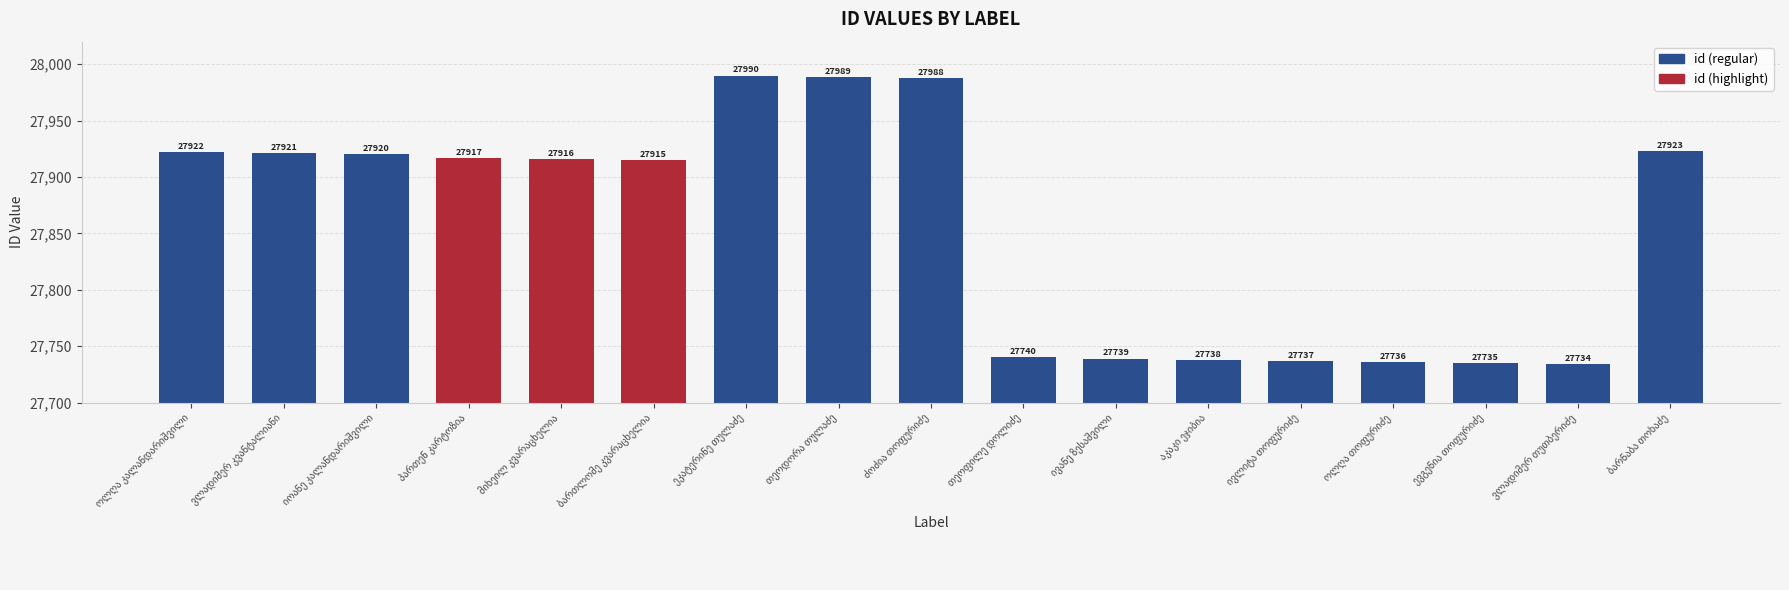

Count the number of categories in the chart.

17